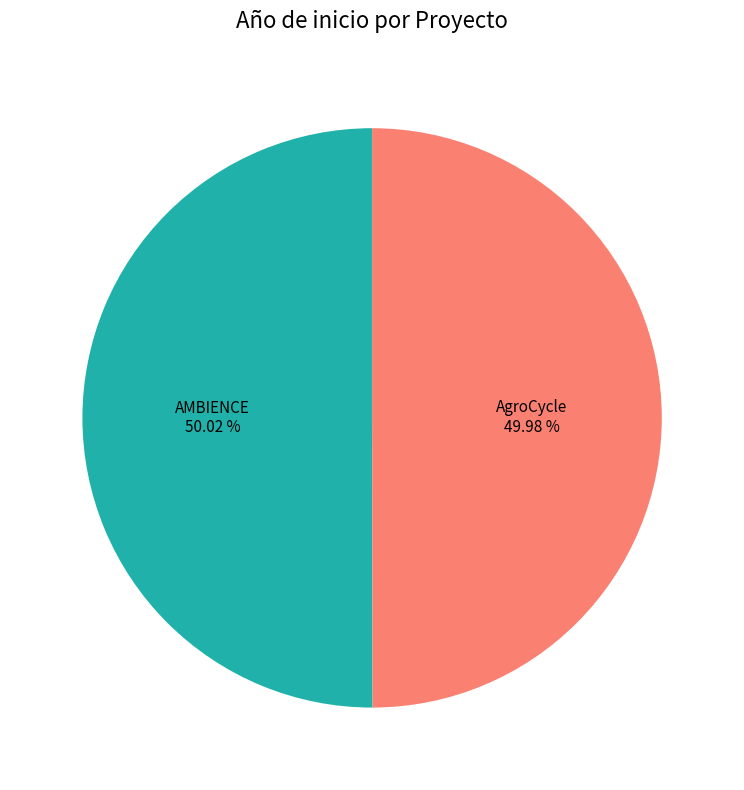

Is there a majority slice in this chart?

Yes